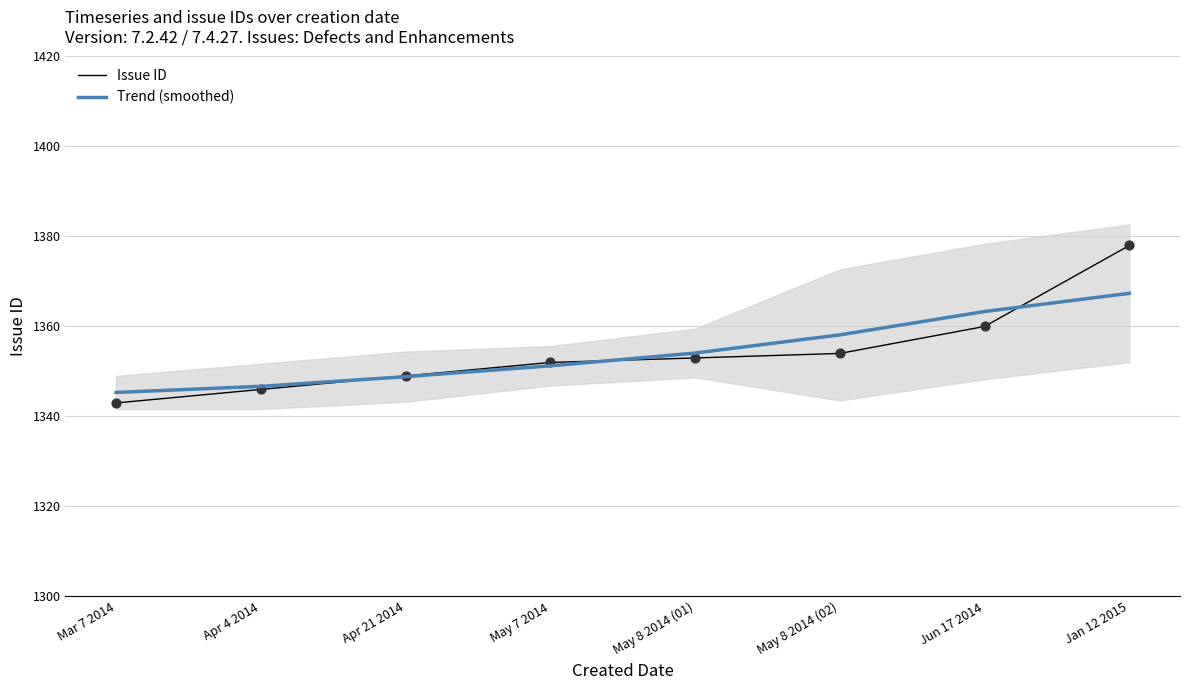

Which series reaches the maximum Y coordinate?

Issue ID